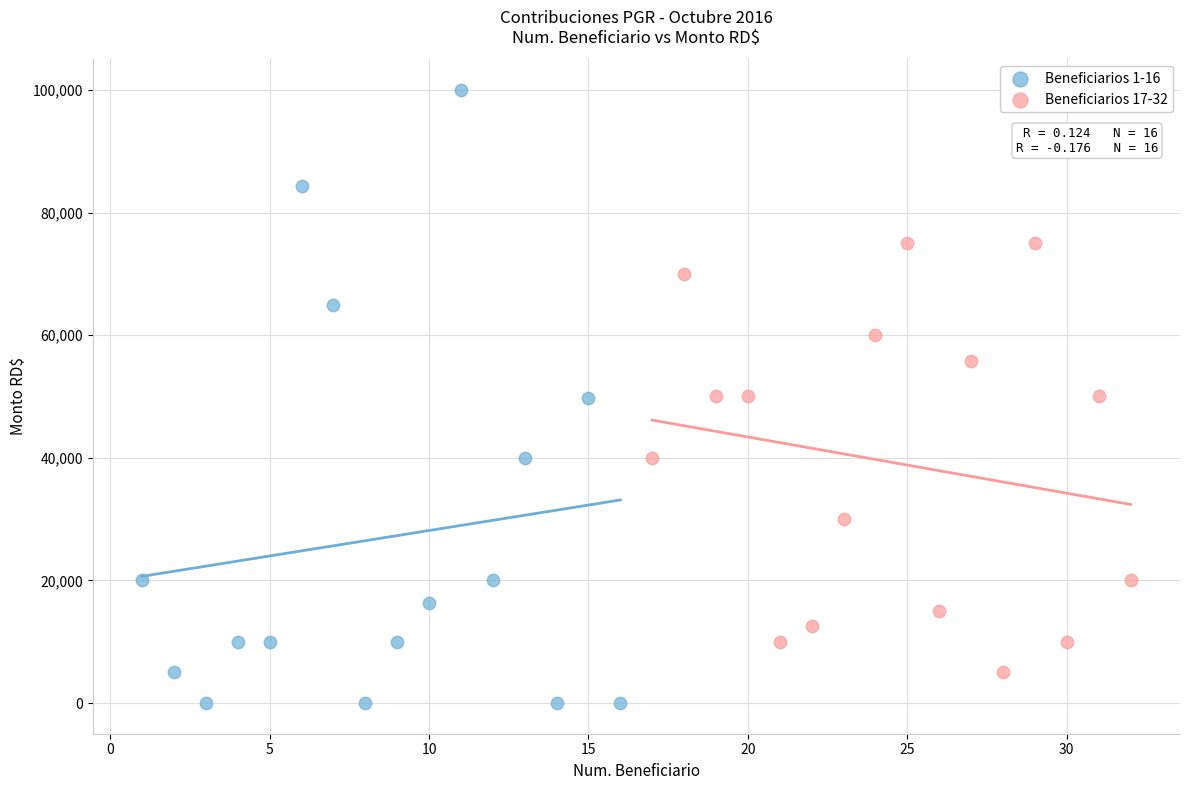

Which series has the largest Y range (max minus min)?

Beneficiarios 1-16